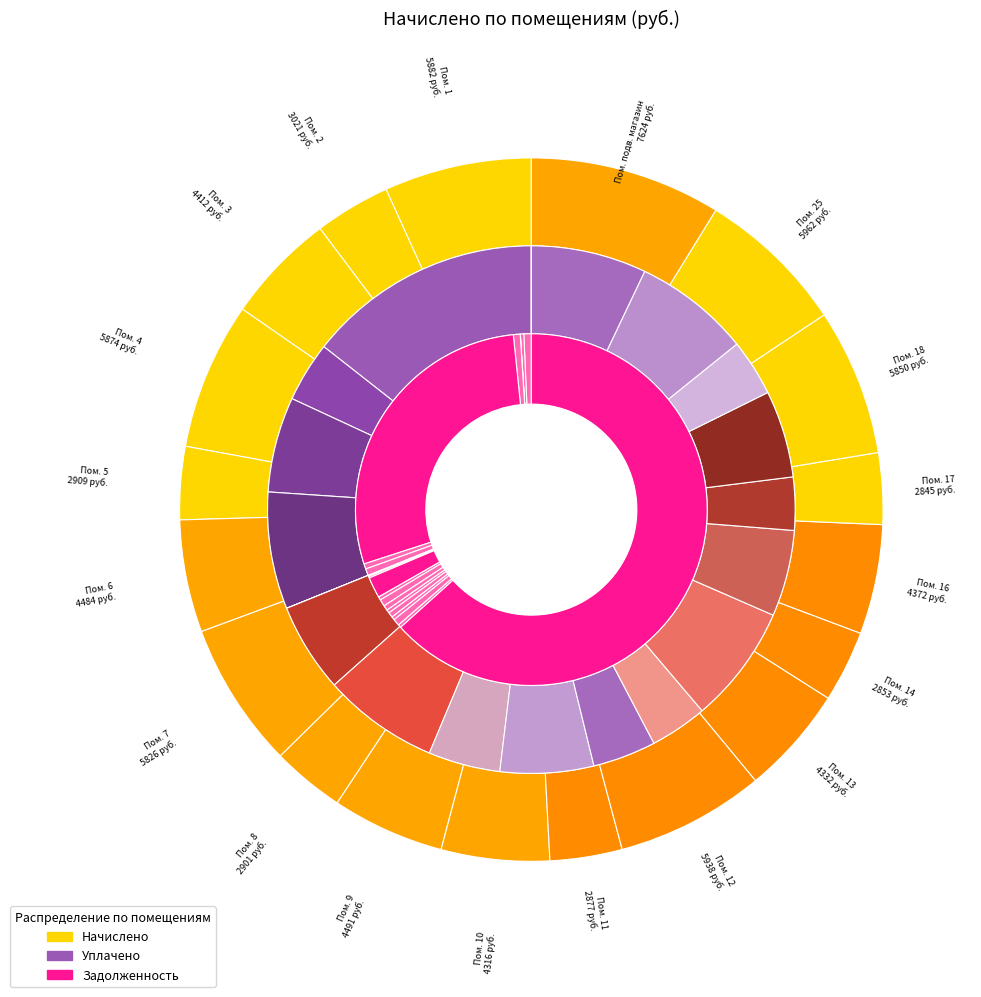

Is the sum of 16 and подв. магазин greater than half?

No